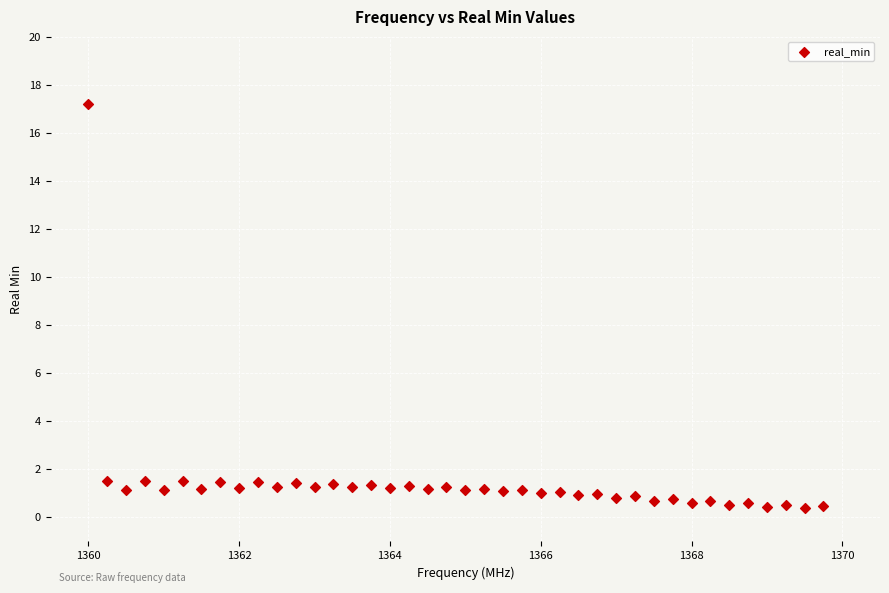

What is the range of Y values (max minus min)?

16.8